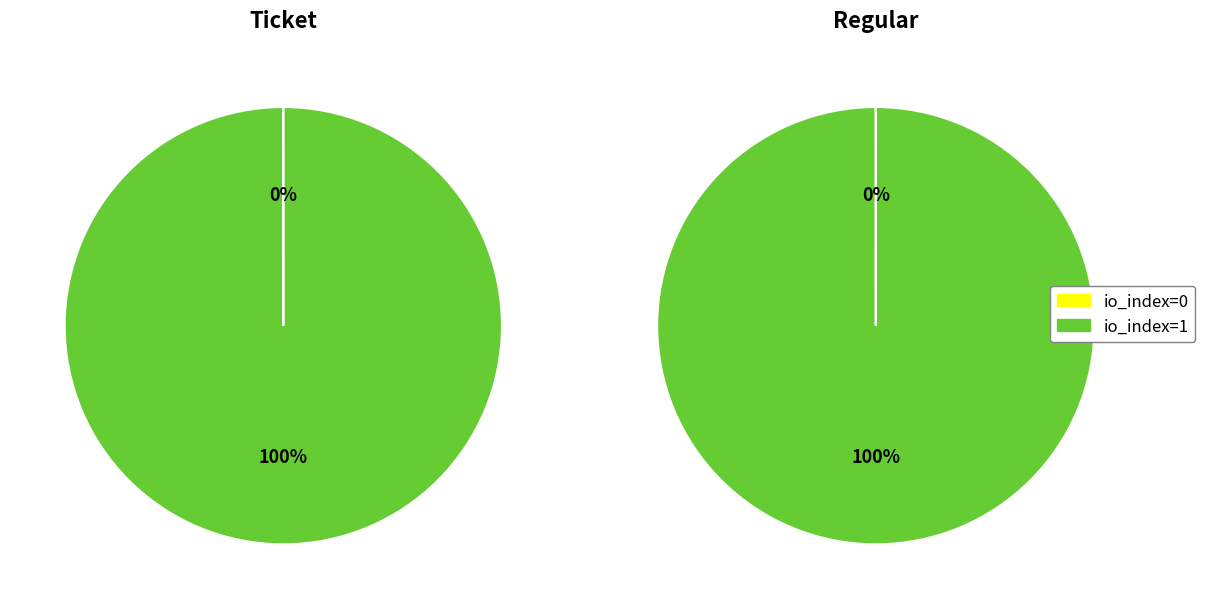

To the nearest percent, what is the difference between the largest and smallest slice percentages?

100%